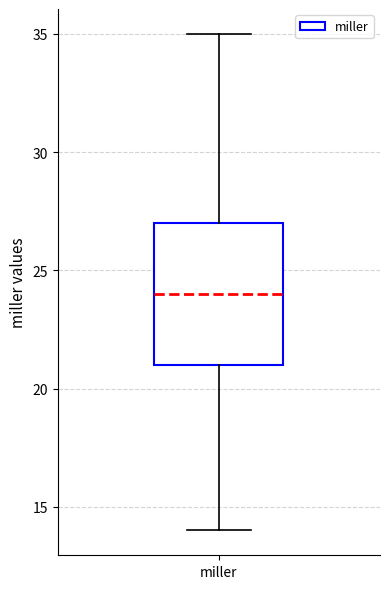

Read this box plot against the y-axis: the position of the median line, the range covered by the box, and the ends of both whiskers. The values are not printed on the chart, so give them approximately, as read against the axis.

median 24, box 21 to 27, whiskers 14 to 35